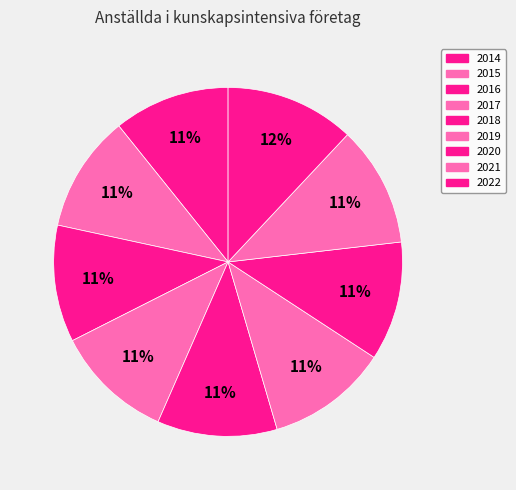

How many segments does this pie chart have?

9